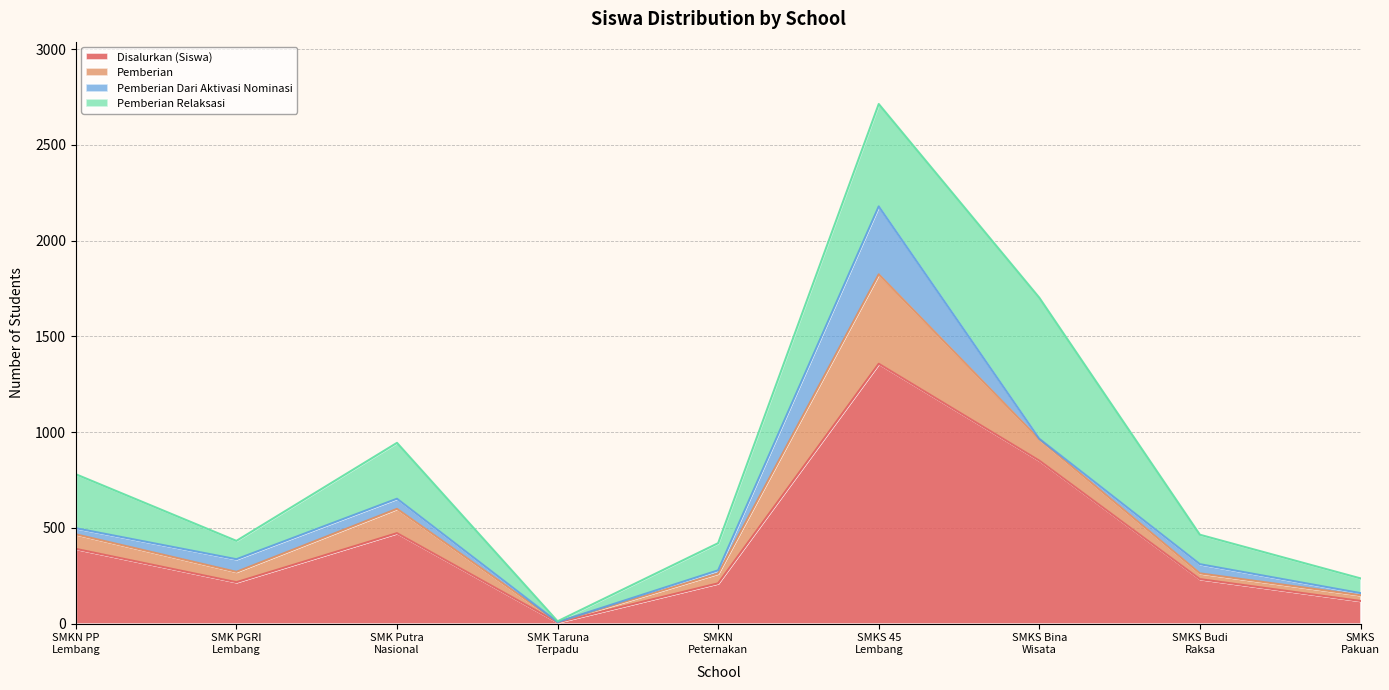

At which label does Pemberian Relaksasi reach its peak?

SMKS BINA WISATA LEMBANG